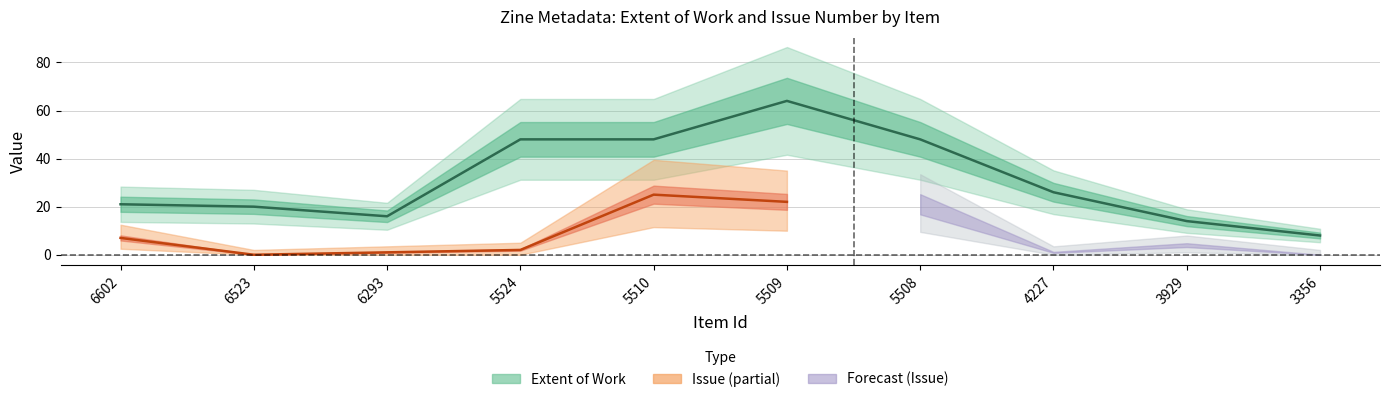

How many categories are shown in the chart?

10